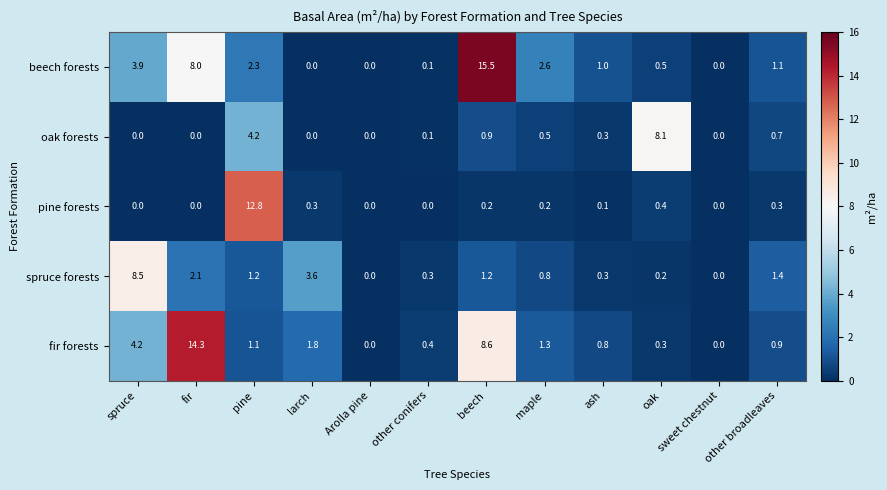

Between maple and oak, which series saw the biggest shift?

oak forests